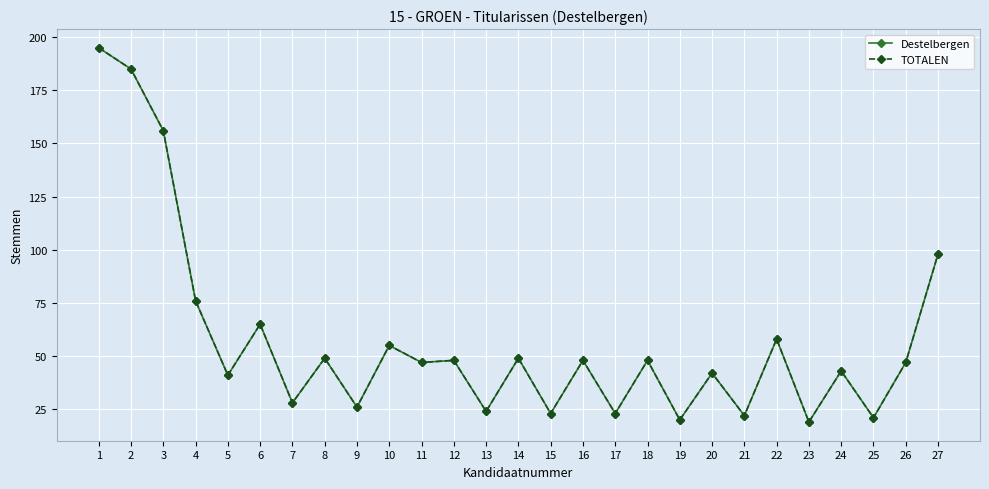

Is this an area chart (filled region under the line)?

No